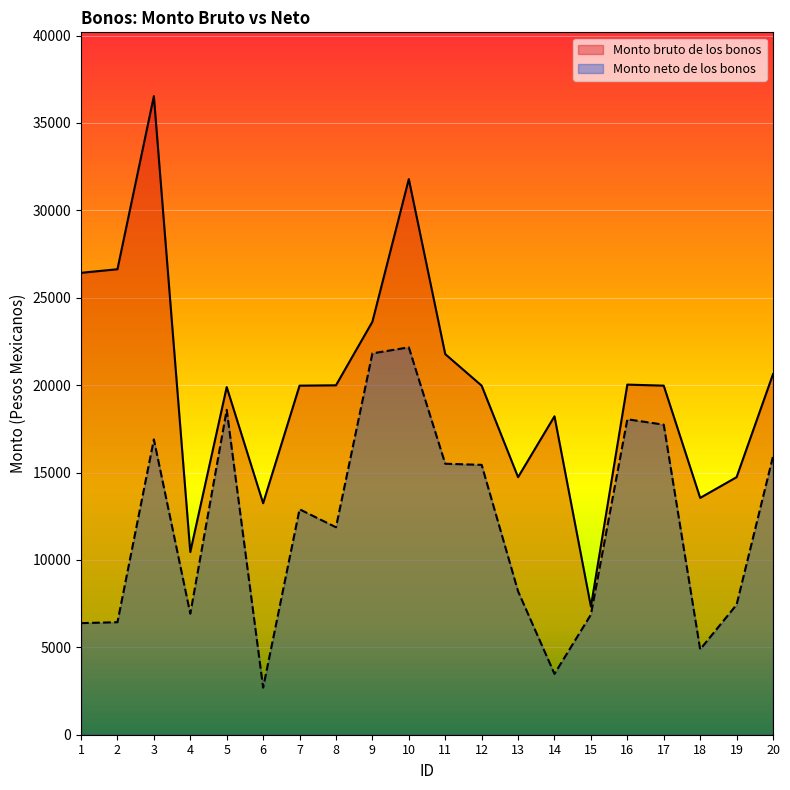

What is the highest value of the Monto bruto de los bonos series?

36532.9